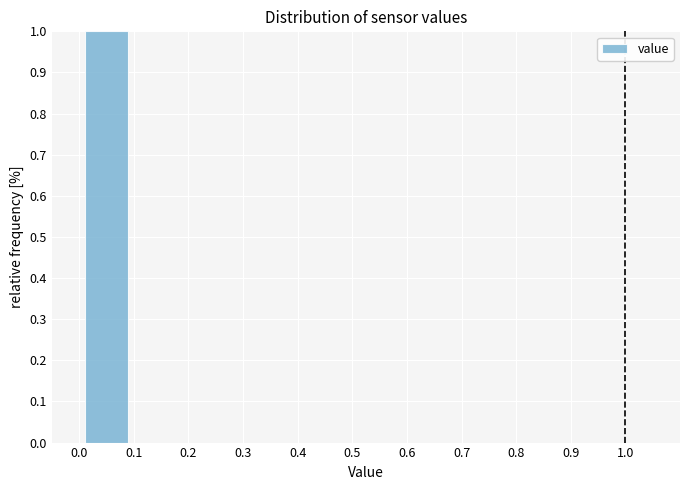

How tall is the bar that spans 0.0 to 0.1 on the x-axis? The values are not printed on the chart, so give them approximately, as read against the axis.

1